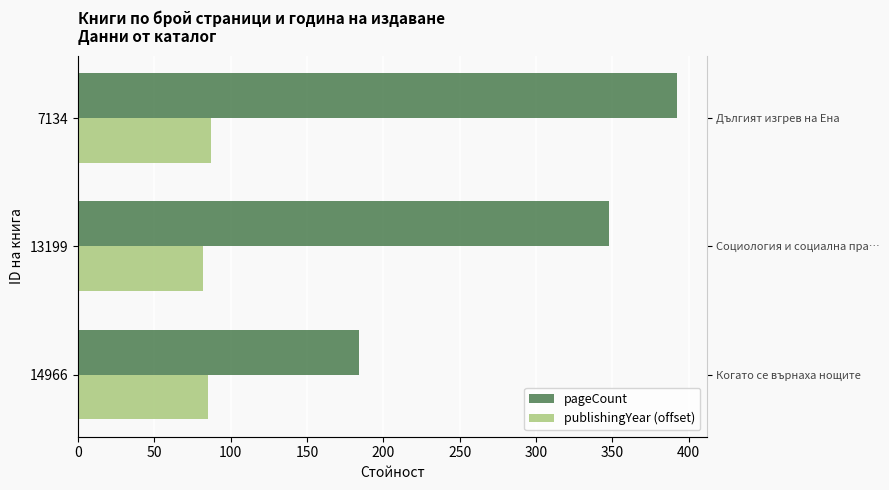

How many categories are shown in the chart?

3